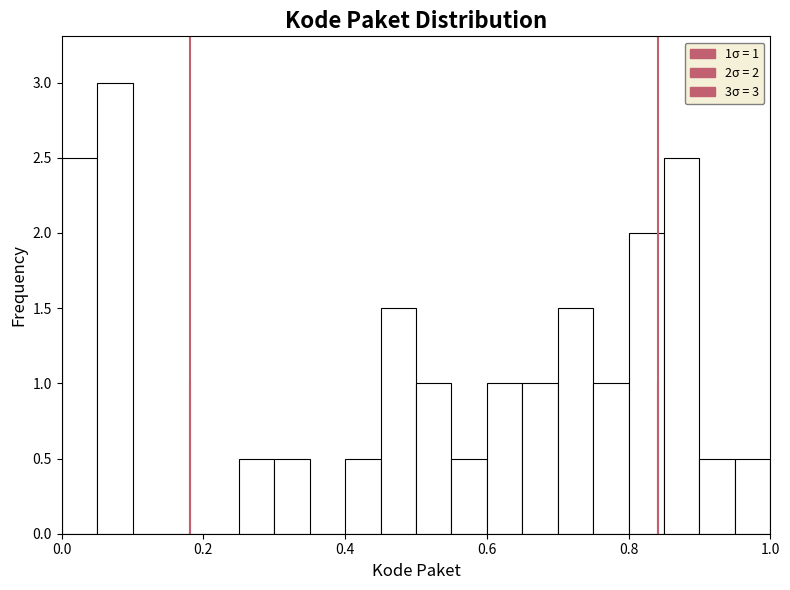

Read against the x-axis, roughly where is the centre of the tallest bar?

0.08